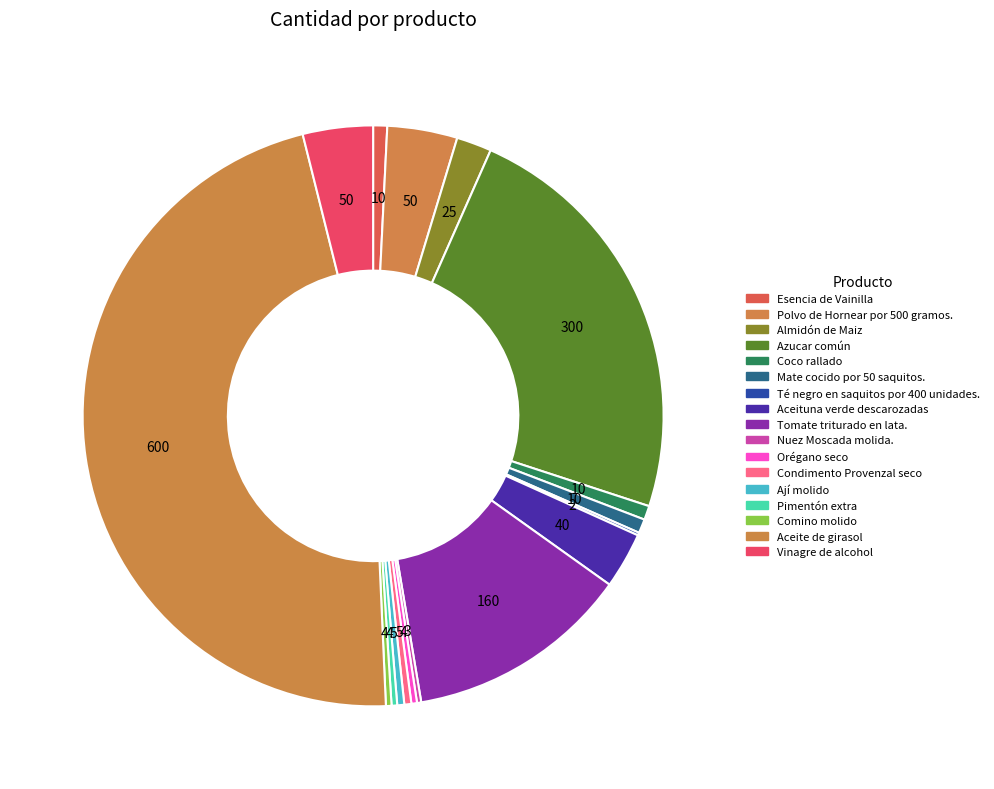

Which slice is the largest?

Aceite de girasol